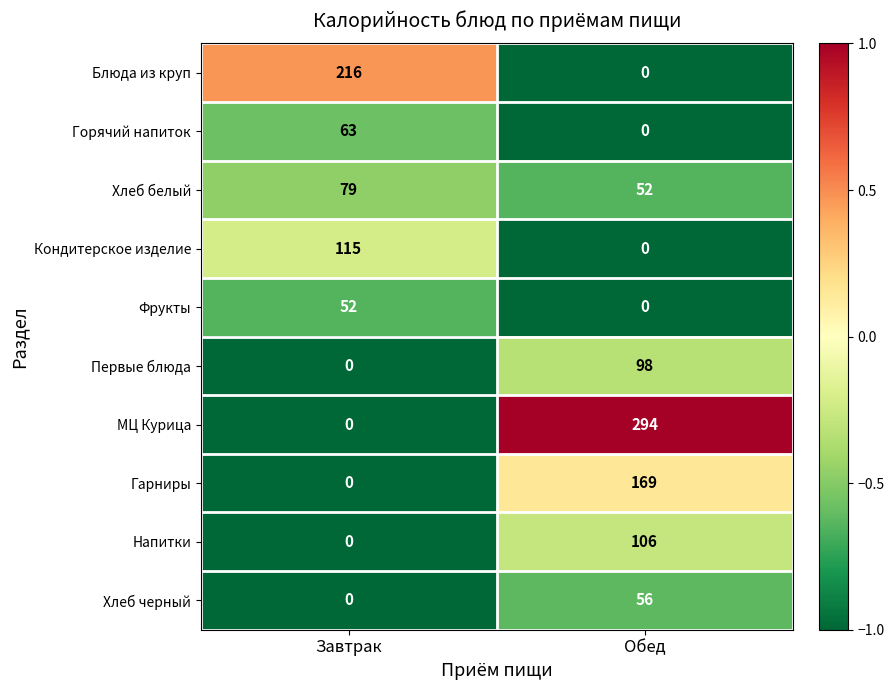

Between Завтрак and Обед, which series saw the biggest shift?

МЦ Курица